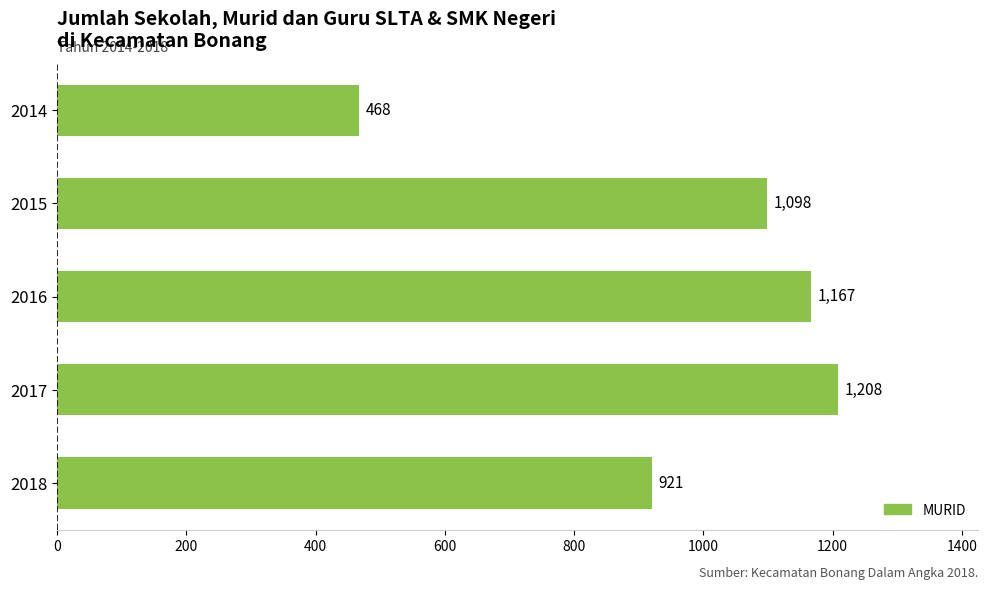

Does the chart contain any negative values?

No